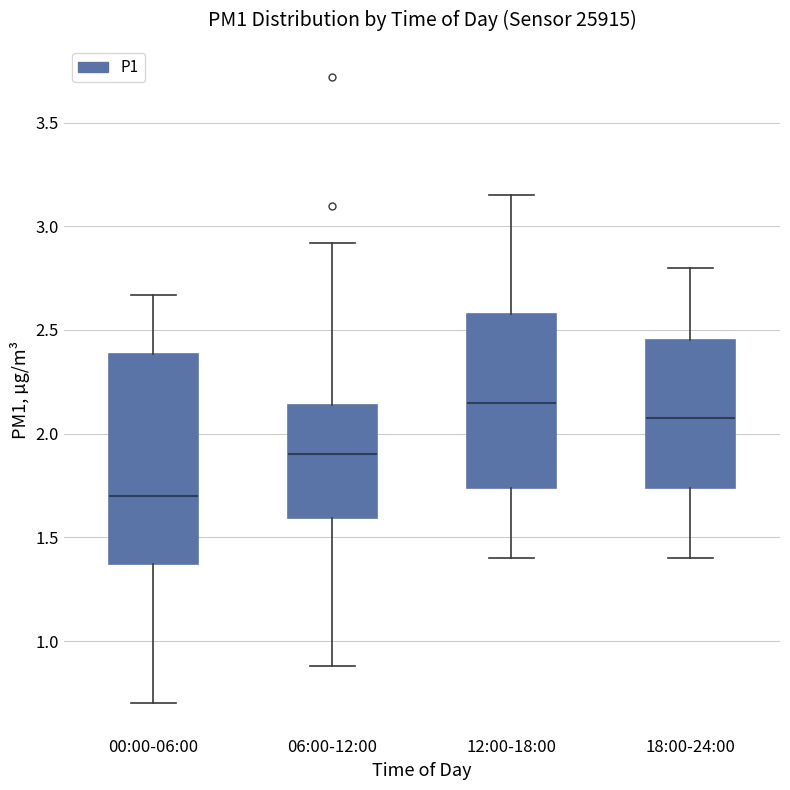

Which box's median line is the lowest?

00:00-06:00